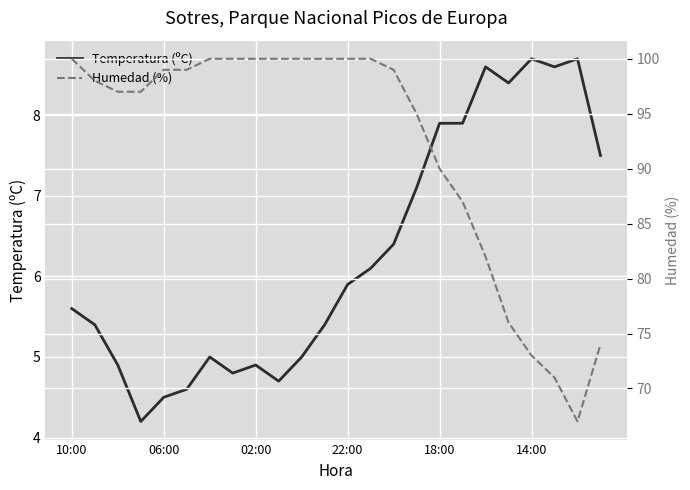

The value of Temperatura (ºC) at 18:00 is 13.2. True or false?

False